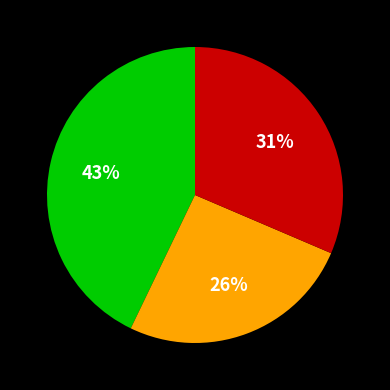

Does any single category account for the majority?

No